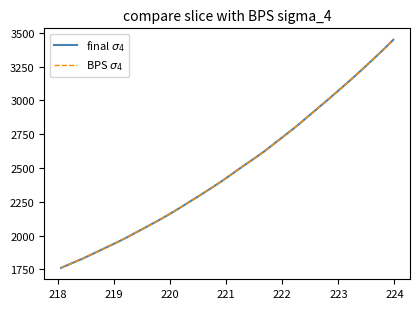

What is the maximum value shown in the chart?

3449.6